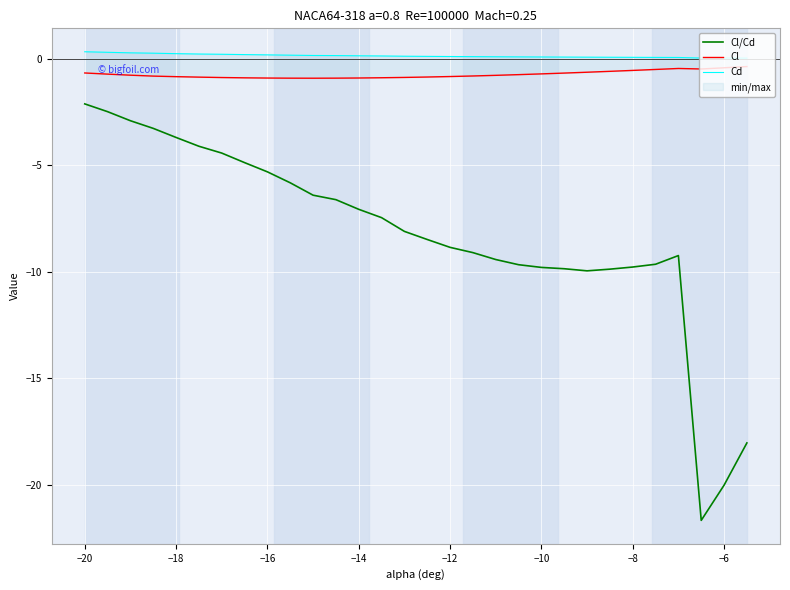

The value of Cl/Cd at −6 is -11.8. True or false?

False